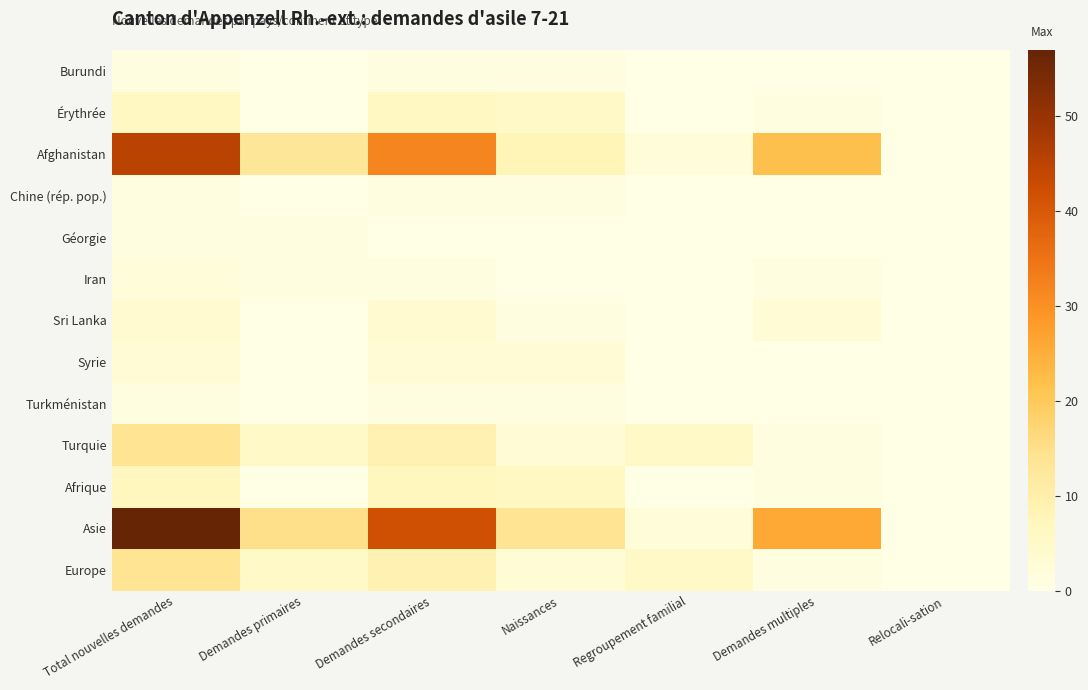

What is the difference between the highest and lowest values at Naissances?

14